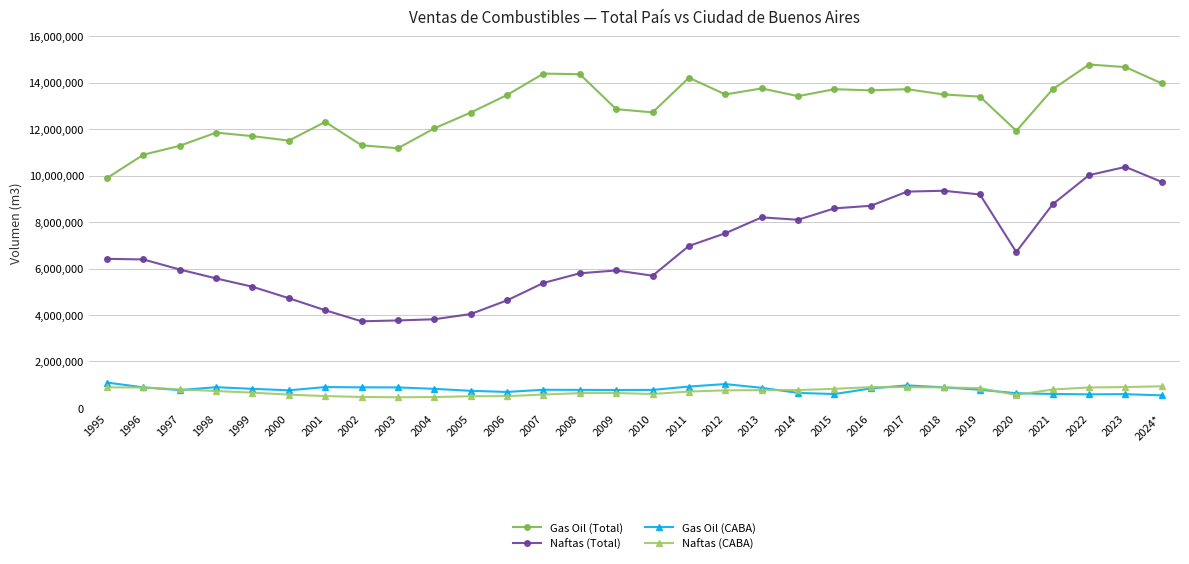

What is the lowest value of the Gas Oil (CABA) series?

540325